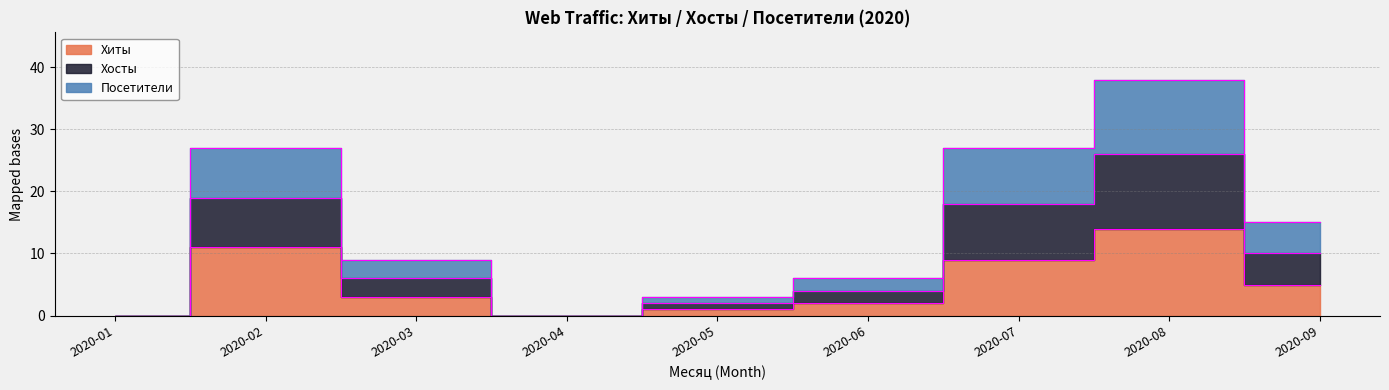

The Хосты series shows 26 at 2020-04. True or false?

False